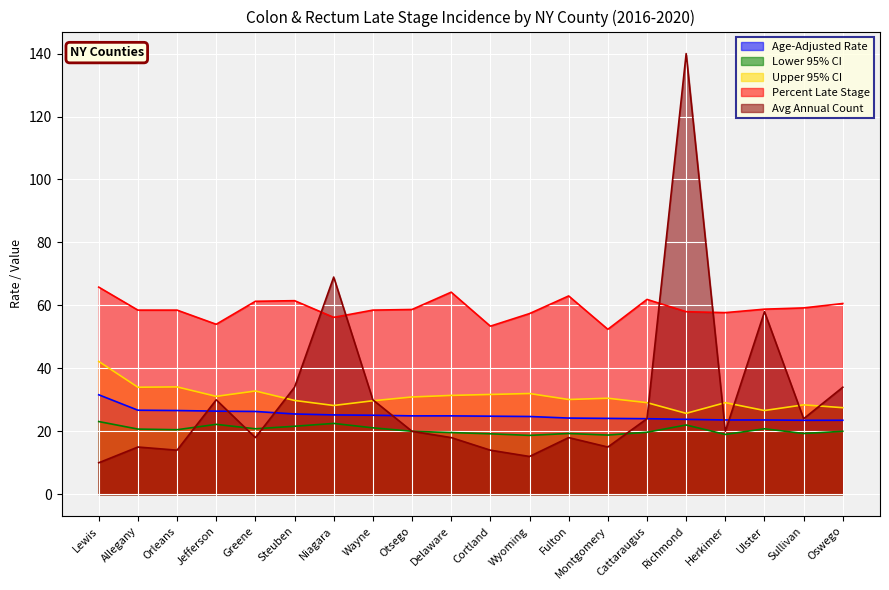

The Lower 95% CI series shows 23.1 at Lewis. True or false?

True